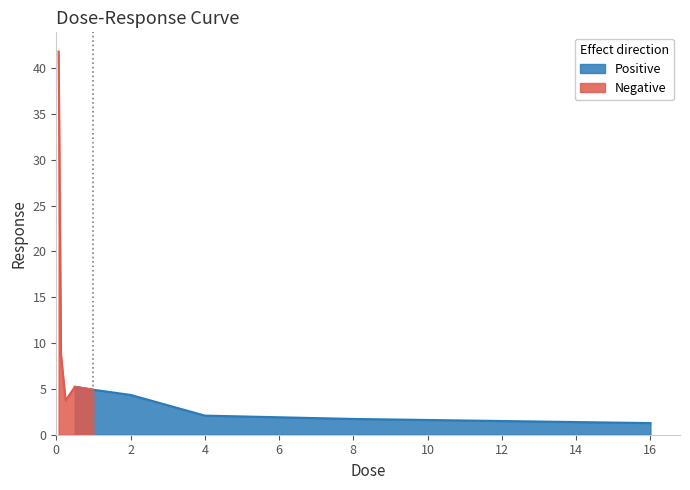

What is the maximum value shown in the chart?

41.8